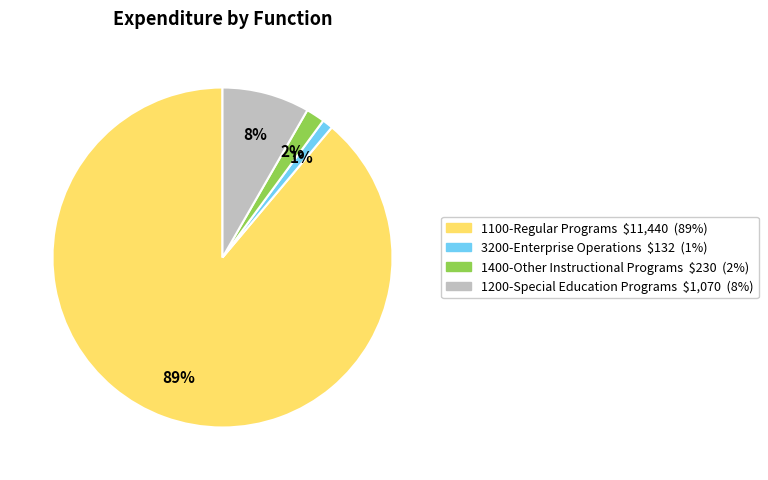

To the nearest percent, what is the average slice percentage?

25%